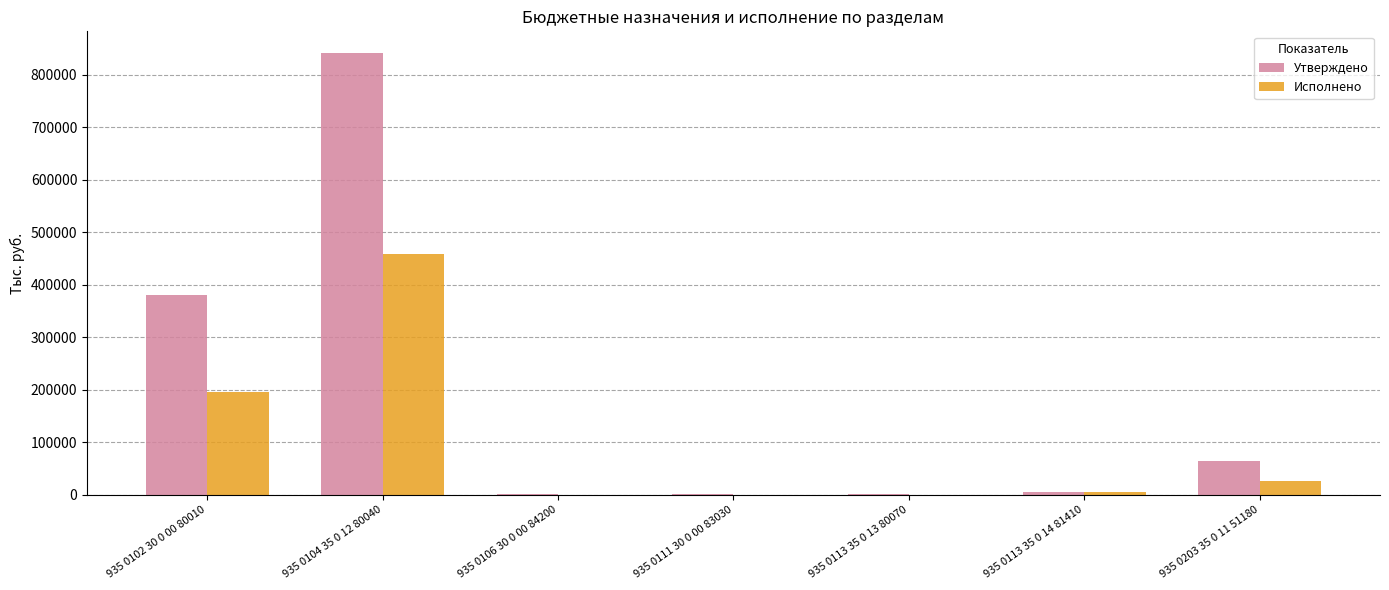

How many distinct data groups are displayed?

2